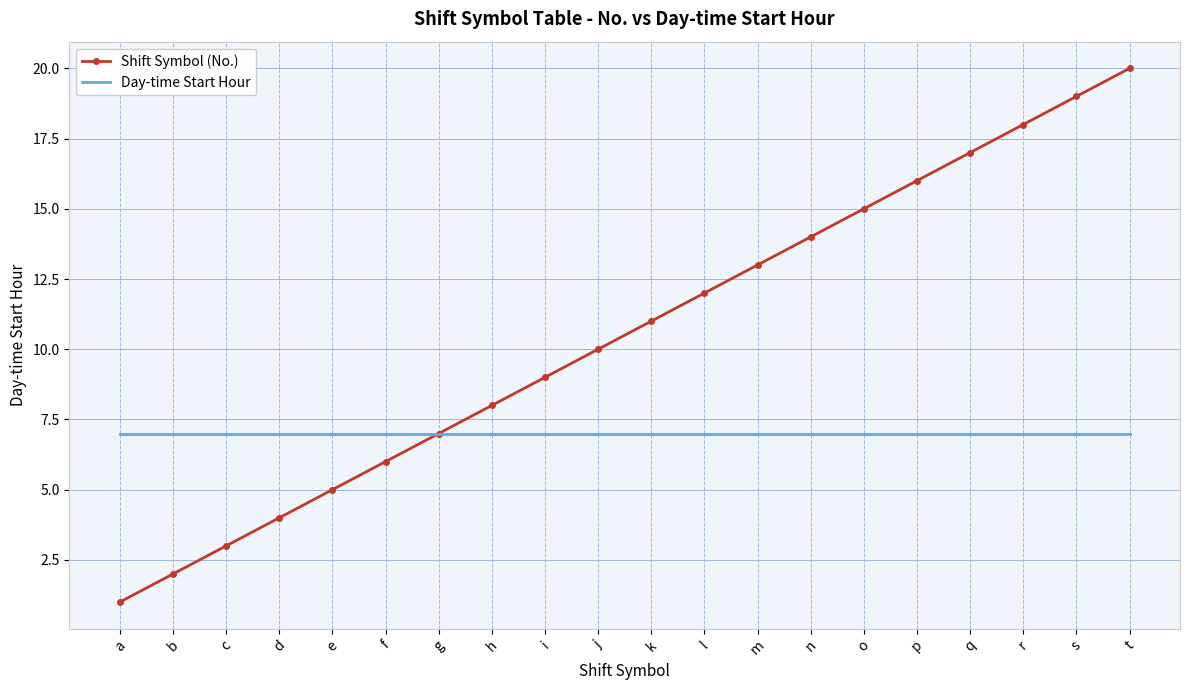

Rank the series by their maximum value, from lowest to highest.

Day-time Start Hour, Shift Symbol (No.)